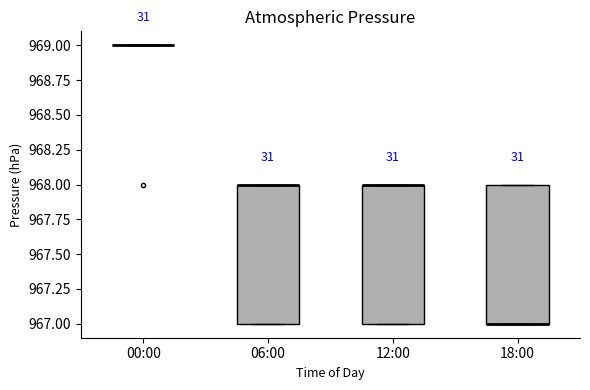

Reading left to right, transcribe this box plot: for each box, give where its median line is, the range the box spans, and where its two whiskers end, as read against the y-axis. The values are not printed on the chart, so give them approximately, as read against the axis.

00:00: box collapsed to a line at 969, whiskers 969 to 969
06:00: median 968 (drawn on the box's upper edge), box 967 to 968, whiskers 967 to 968
12:00: median 968 (drawn on the box's upper edge), box 967 to 968, whiskers 967 to 968
18:00: median 967 (drawn on the box's lower edge), box 967 to 968, whiskers 967 to 968